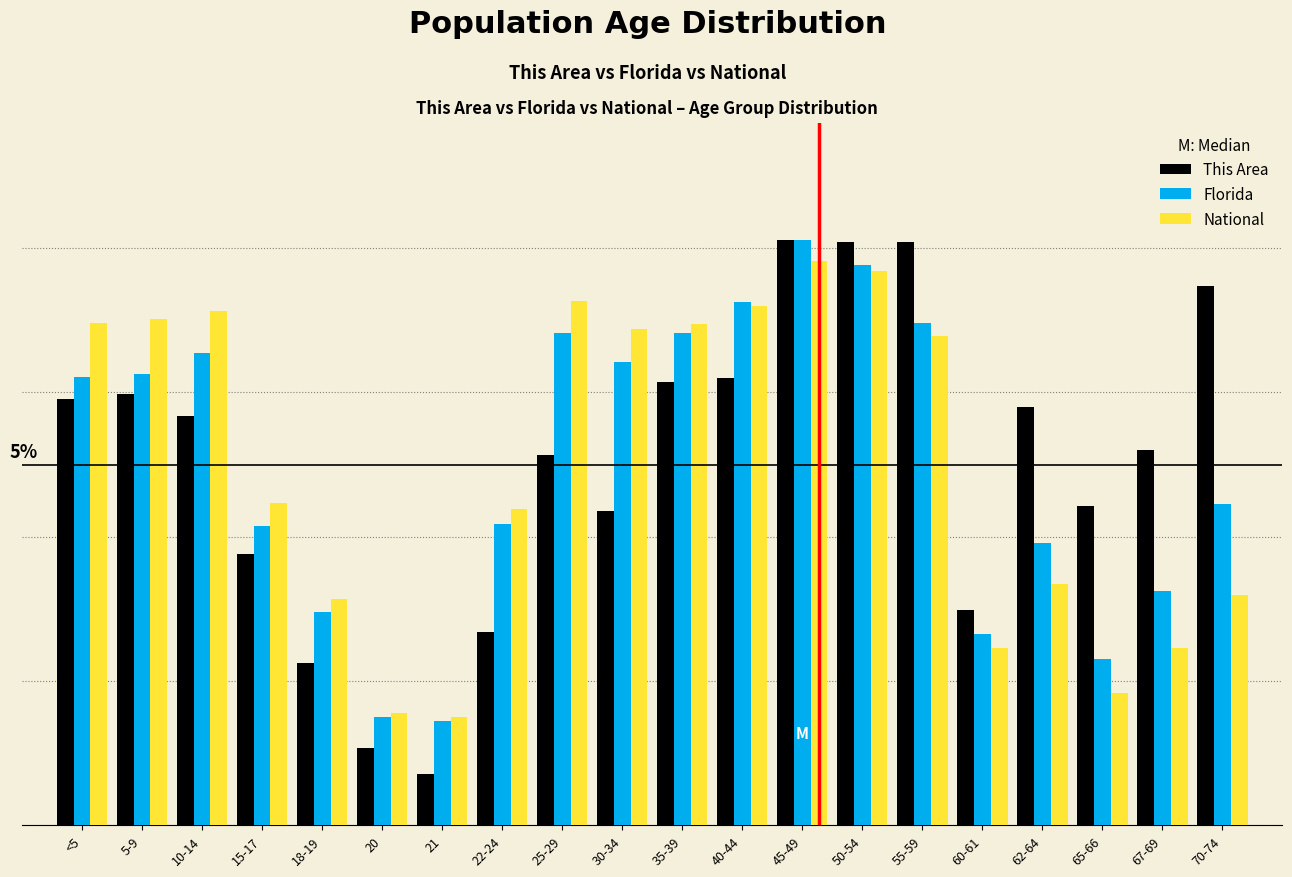

Does the chart contain any negative values?

No